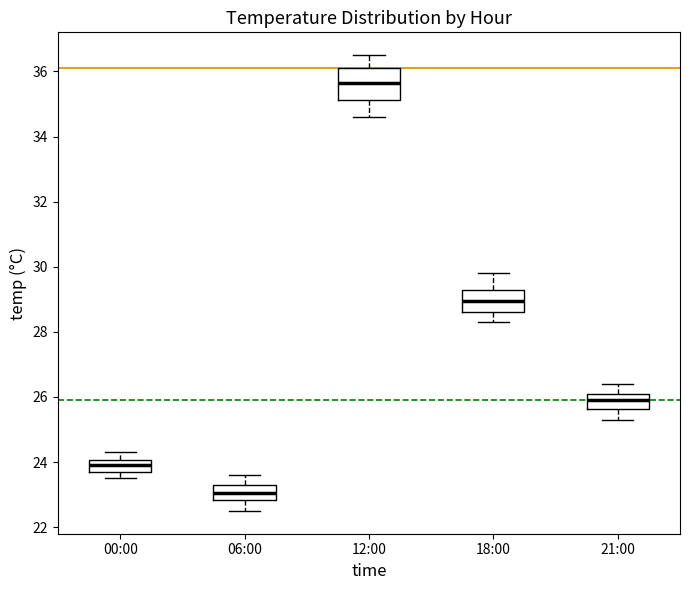

Reading left to right, read every box against the y-axis: the position of its median line, the range the box covers, and the ends of its whiskers. The values are not printed on the chart, so give them approximately, as read against the axis.

00:00: median 24.0 (inside the box), box 23.8 to 24.0, whiskers 23.6 to 24.4
06:00: median 23.0, box 22.8 to 23.4, whiskers 22.6 to 23.6
12:00: median 35.6, box 35.2 to 36.2, whiskers 34.6 to 36.6
18:00: median 29.0, box 28.6 to 29.4, whiskers 28.4 to 29.8
21:00: median 26.0, box 25.6 to 26.2, whiskers 25.4 to 26.4